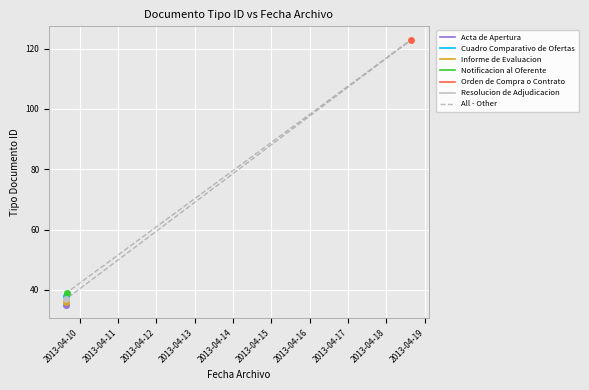

What is the ratio of the value at 2013-04-09 15:50:49 to the value at 2013-04-09 15:41:44?

1.1